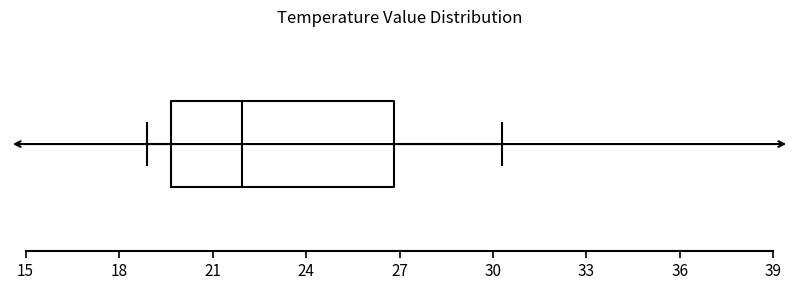

Read this box plot against the x-axis: the position of the median line, the range covered by the box, and the ends of both whiskers. The values are not printed on the chart, so give them approximately, as read against the axis.

median 22.0, box 19.5 to 27.0, whiskers 19.0 to 30.5